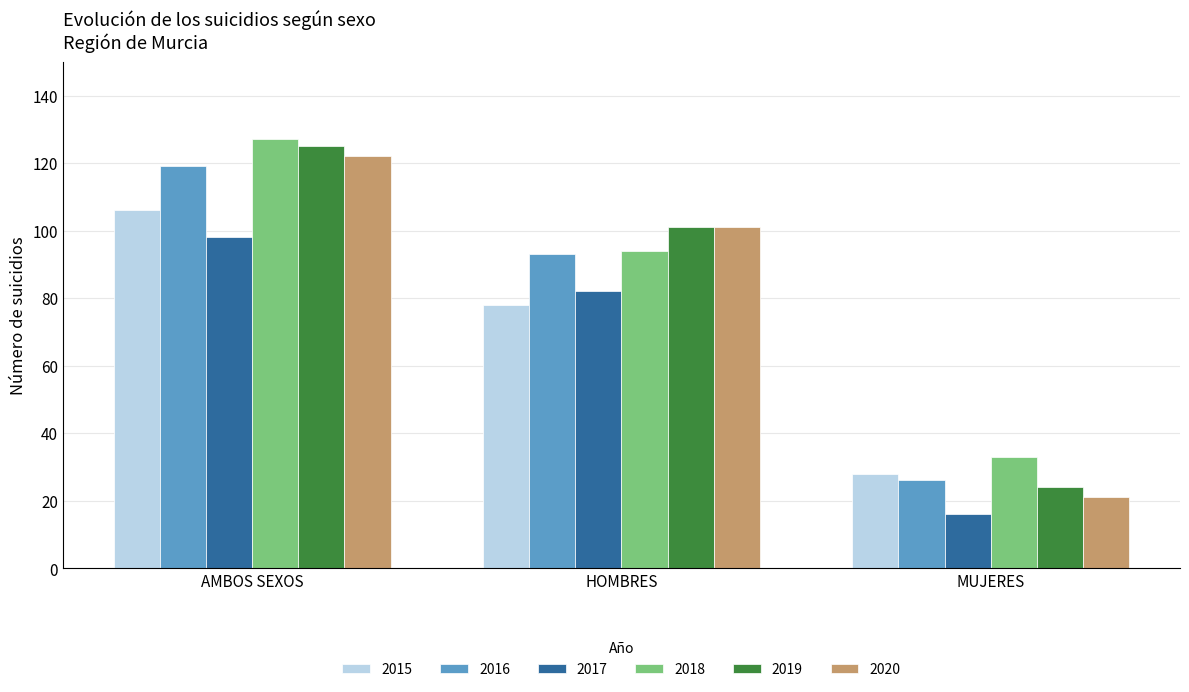

What is the label of the 2nd bar from the right?

HOMBRES